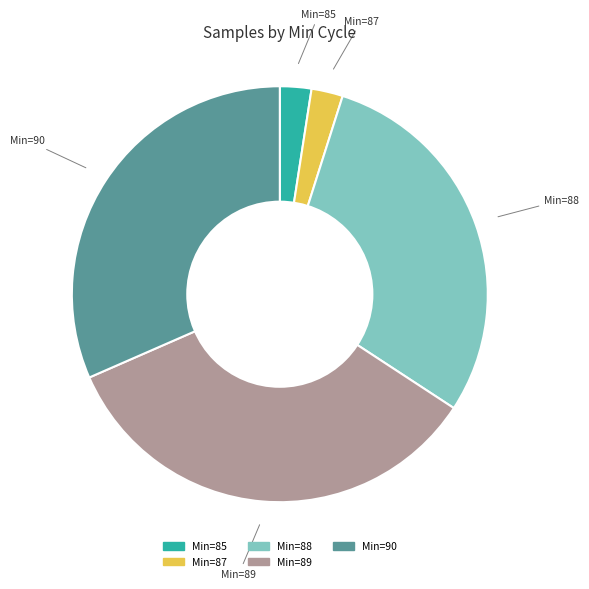

What is the largest slice in the pie chart?

Min=89